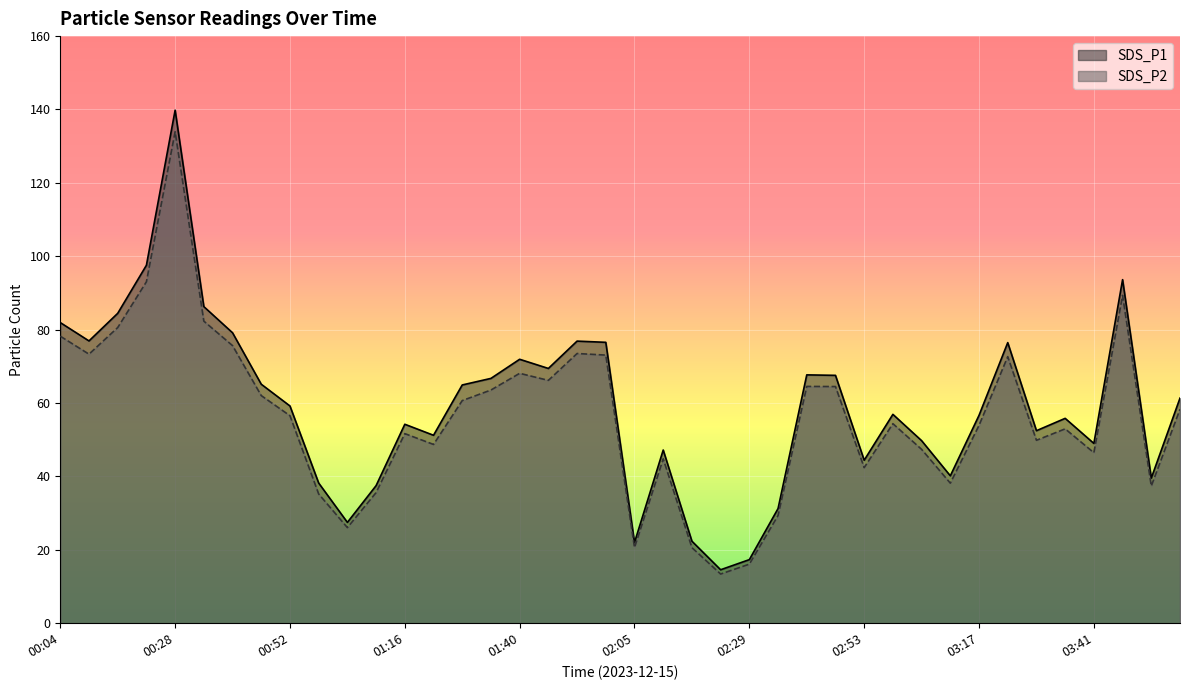

Between 03:23 and 02:11, which is larger?

03:23